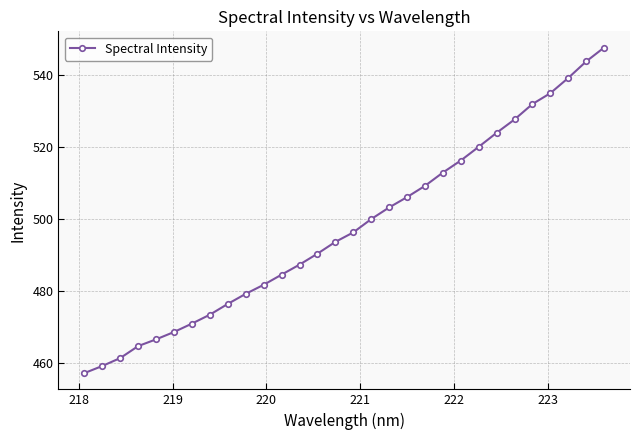

What is the value of the 2nd point from the left?

459.3